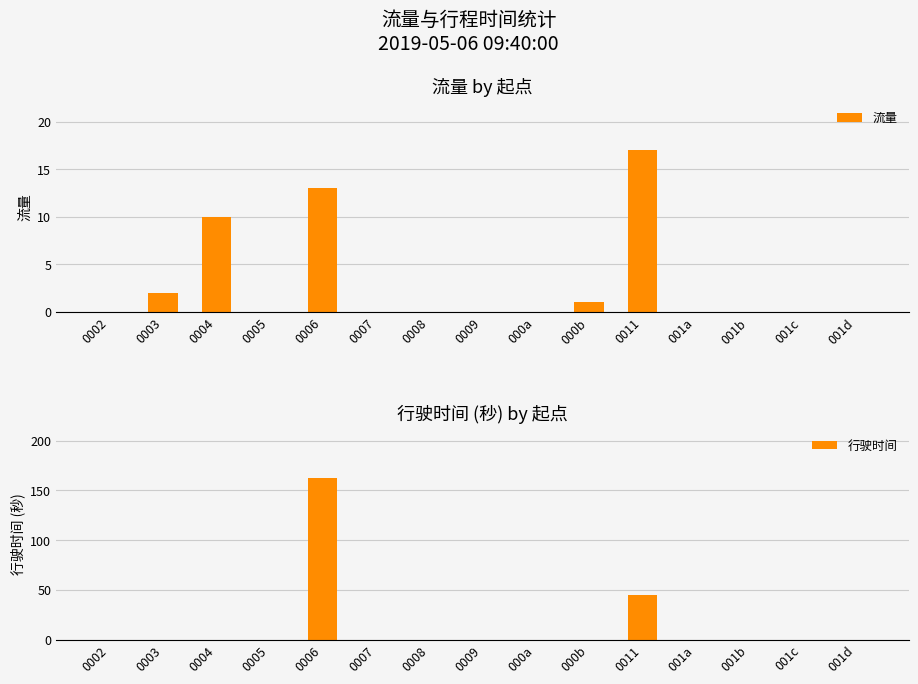

What are all the series names shown in the legend?

流量, 行驶时间